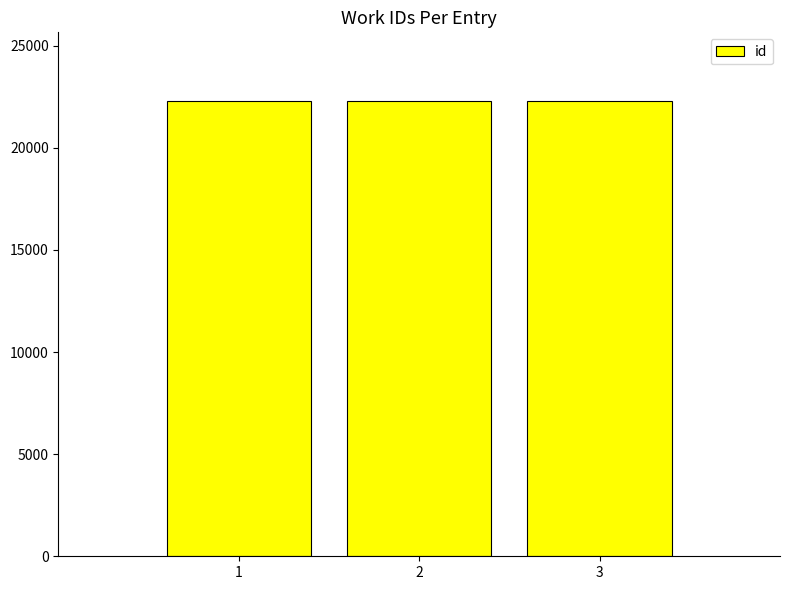

Is it true that the value at 1 is 38362?

False